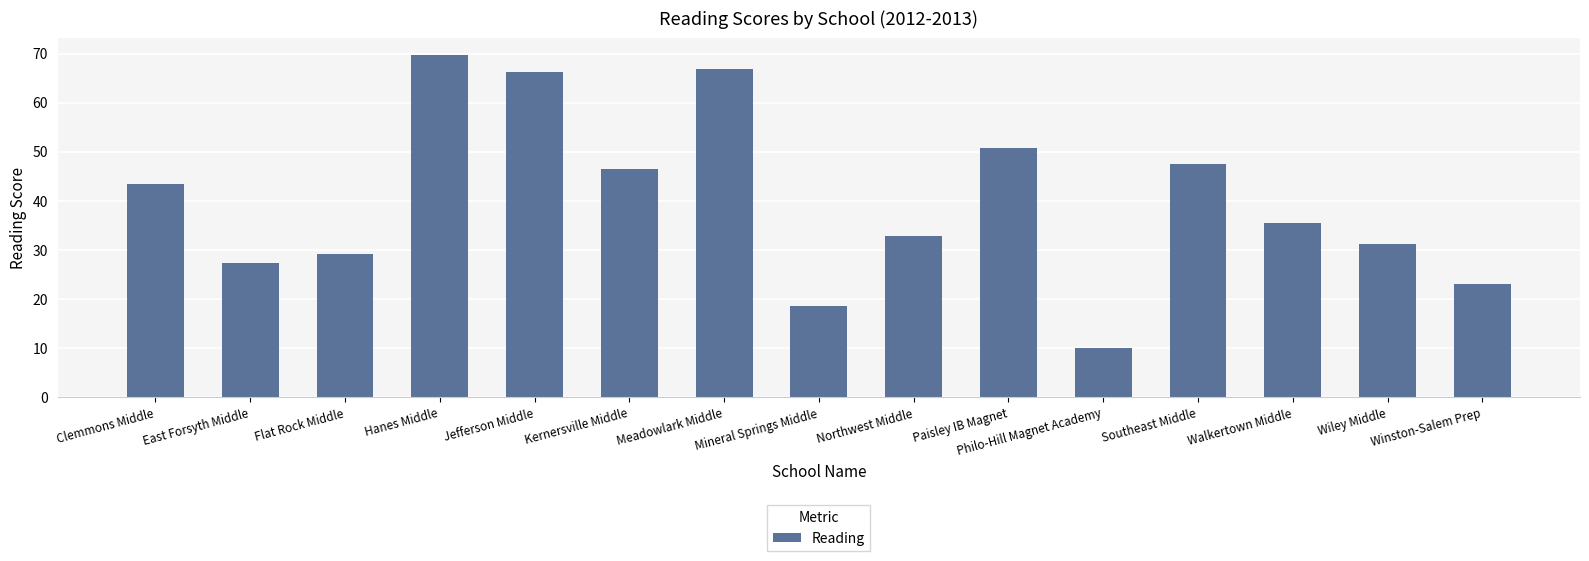

Rank the categories by value from lowest to highest.

Philo-Hill Magnet Academy, Mineral Springs Middle, Winston-Salem Prep, East Forsyth Middle, Flat Rock Middle, Wiley Middle, Northwest Middle, Walkertown Middle, Clemmons Middle, Kernersville Middle, Southeast Middle, Paisley IB Magnet, Jefferson Middle, Meadowlark Middle, Hanes Middle